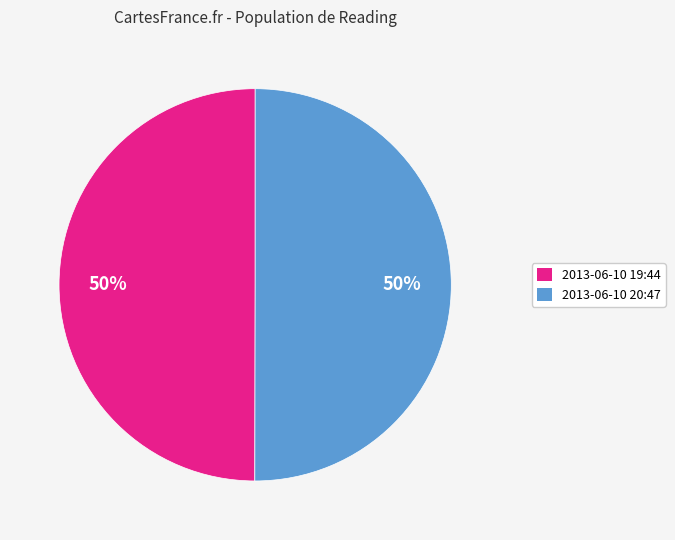

To the nearest percent, what is the average slice percentage?

50%